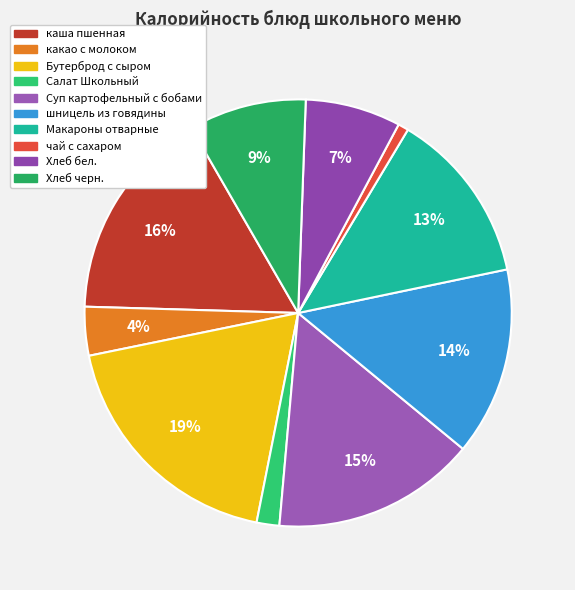

Which slice is the smallest?

чай с сахаром